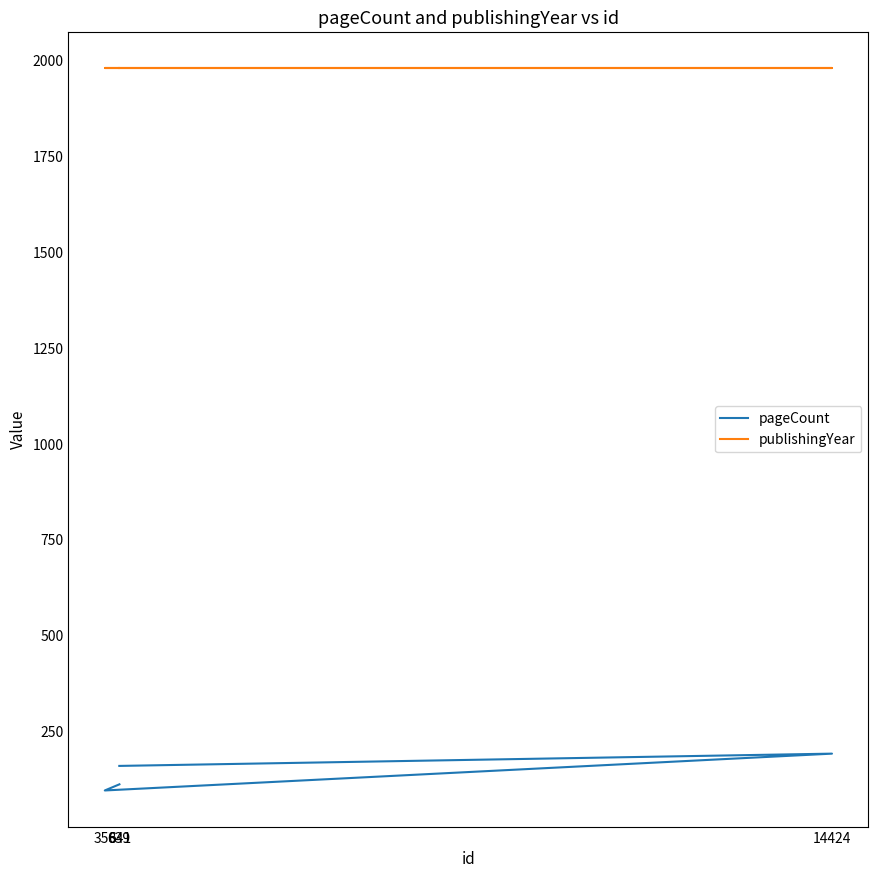

At which category is the sum across all series the highest?

14424